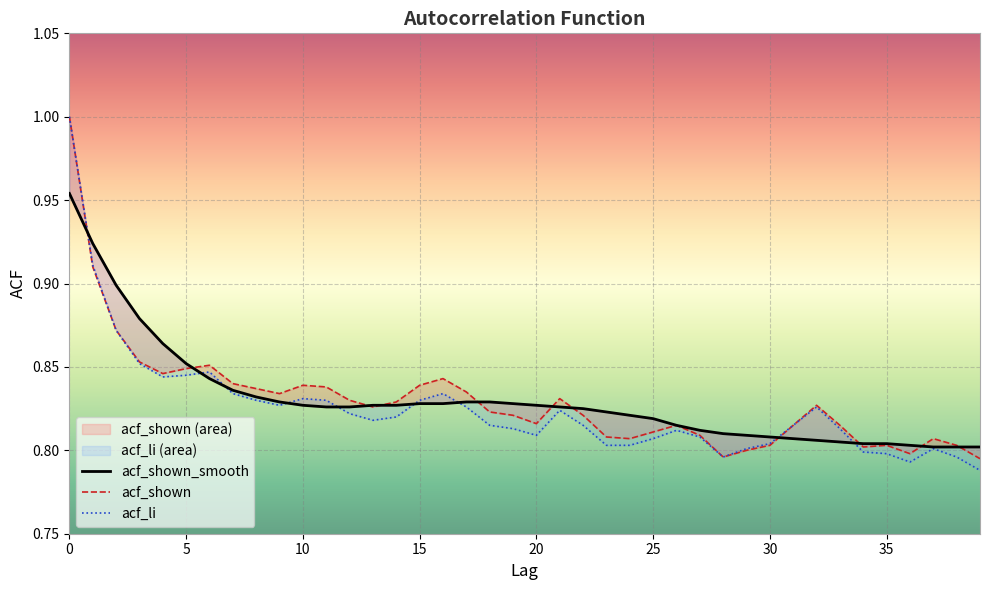

Reading right to left, list all the values displayed in this chart.

acf_shown_smooth: 0.8	0.8	0.8	0.8	0.8	0.8	0.8	0.8	0.8	0.8	0.8	0.8	0.8	0.8	0.8	0.8	0.8	0.8	0.8	0.8	0.8	0.8	0.8	0.8	0.8	0.8	0.8	0.8	0.8	0.8	0.8	0.8	0.8	0.8	0.9	0.9	0.9	0.9	0.9	1.0
acf_shown: 0.8	0.8	0.8	0.8	0.8	0.8	0.8	0.8	0.8	0.8	0.8	0.8	0.8	0.8	0.8	0.8	0.8	0.8	0.8	0.8	0.8	0.8	0.8	0.8	0.8	0.8	0.8	0.8	0.8	0.8	0.8	0.8	0.8	0.9	0.8	0.8	0.9	0.9	0.9	1.0
acf_li: 0.8	0.8	0.8	0.8	0.8	0.8	0.8	0.8	0.8	0.8	0.8	0.8	0.8	0.8	0.8	0.8	0.8	0.8	0.8	0.8	0.8	0.8	0.8	0.8	0.8	0.8	0.8	0.8	0.8	0.8	0.8	0.8	0.8	0.8	0.8	0.8	0.9	0.9	0.9	1.0